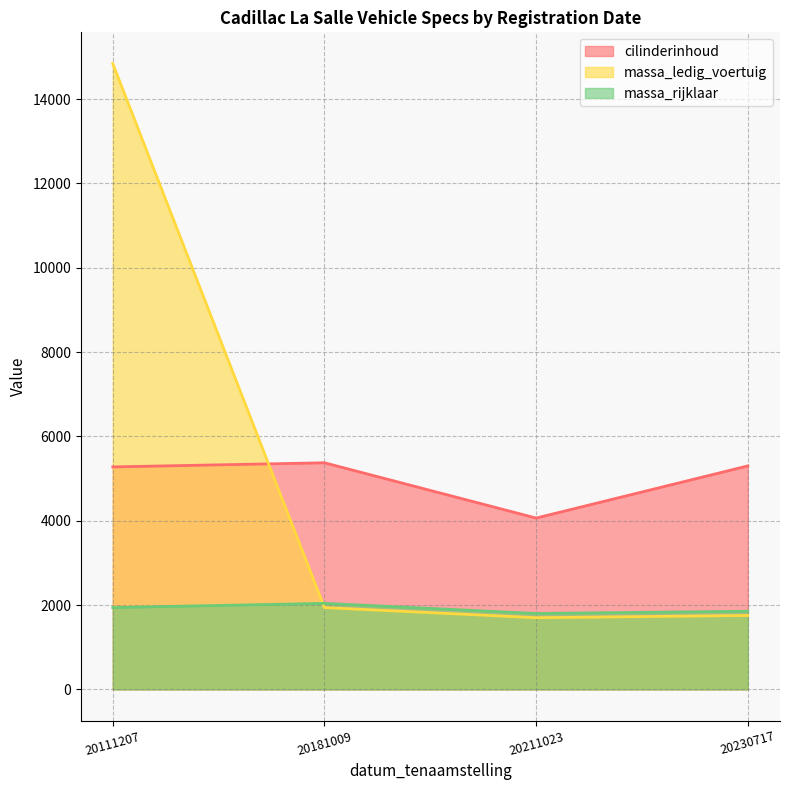

After their last crossing, which series has the higher values: massa_ledig_voertuig or massa_rijklaar?

massa_rijklaar